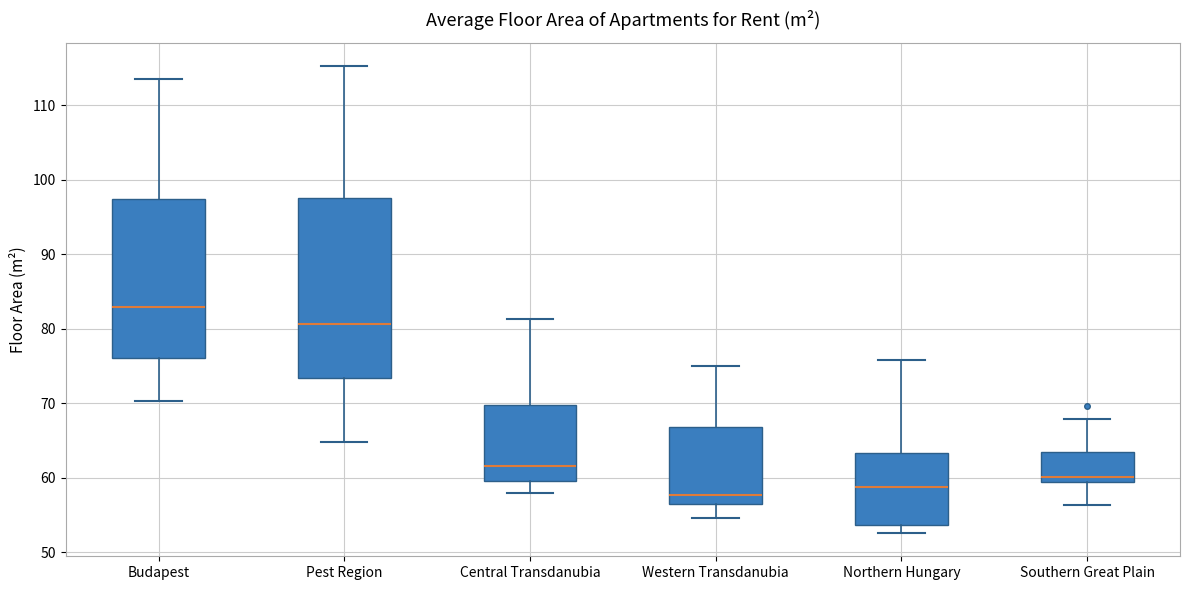

Reading left to right, transcribe this box plot: for each box, give where its median line is, the range the box spans, and where its two whiskers end, as read against the y-axis. The values are not printed on the chart, so give them approximately, as read against the axis.

Budapest: median 83, box 76 to 97, whiskers 70 to 114
Pest Region: median 81, box 73 to 98, whiskers 65 to 115
Central Transdanubia: median 62, box 60 to 70, whiskers 58 to 81
Western Transdanubia: median 58, box 56 to 67, whiskers 55 to 75
Northern Hungary: median 59, box 54 to 63, whiskers 53 to 76
Southern Great Plain: median 60, box 59 to 63, whiskers 56 to 68